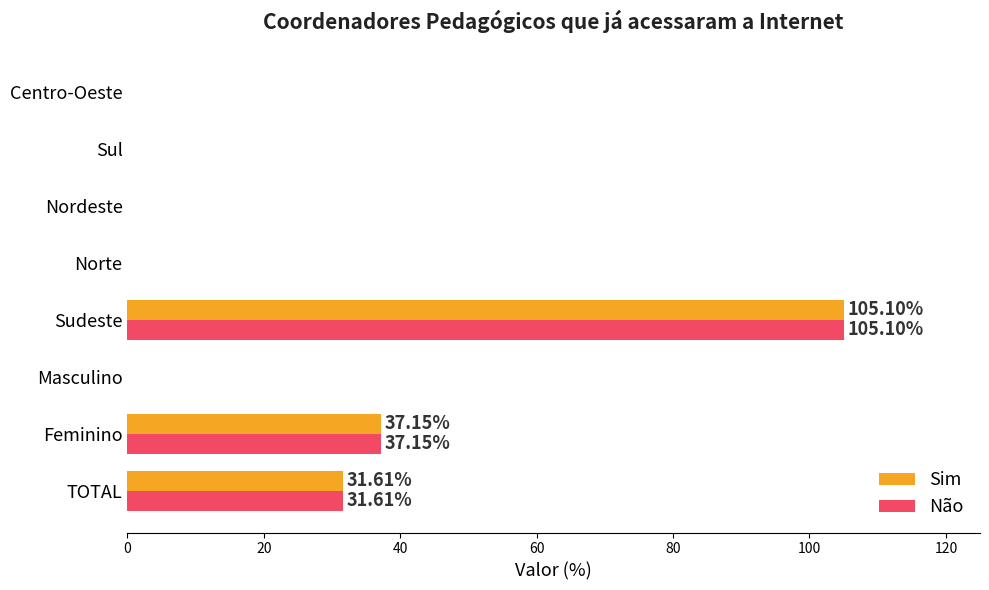

What is the total value across all series at TOTAL?

63.2